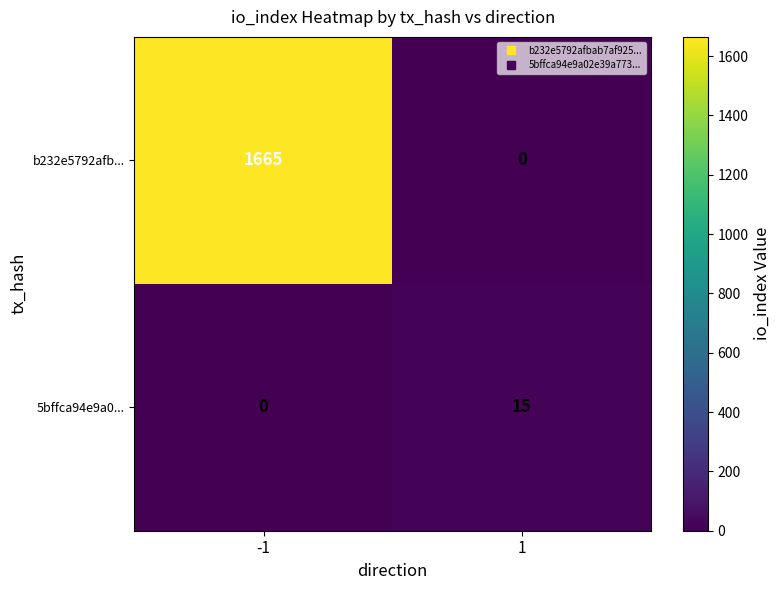

At which category is the sum across all series the highest?

-1